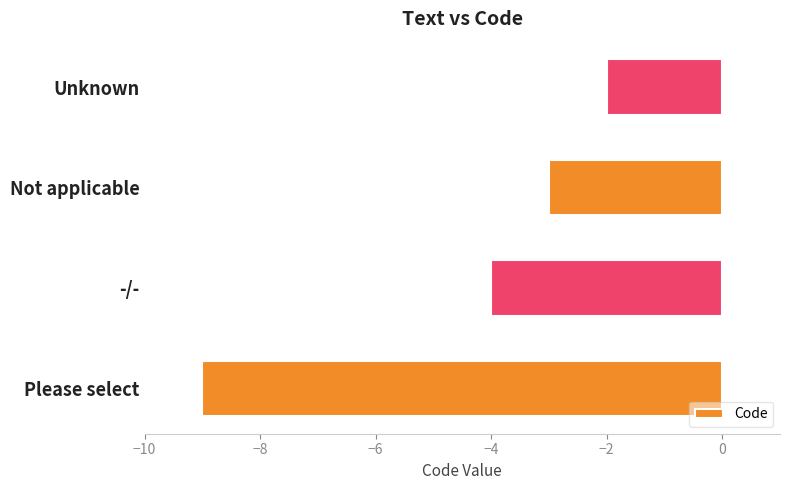

Which category has the highest value across all series?

Unknown